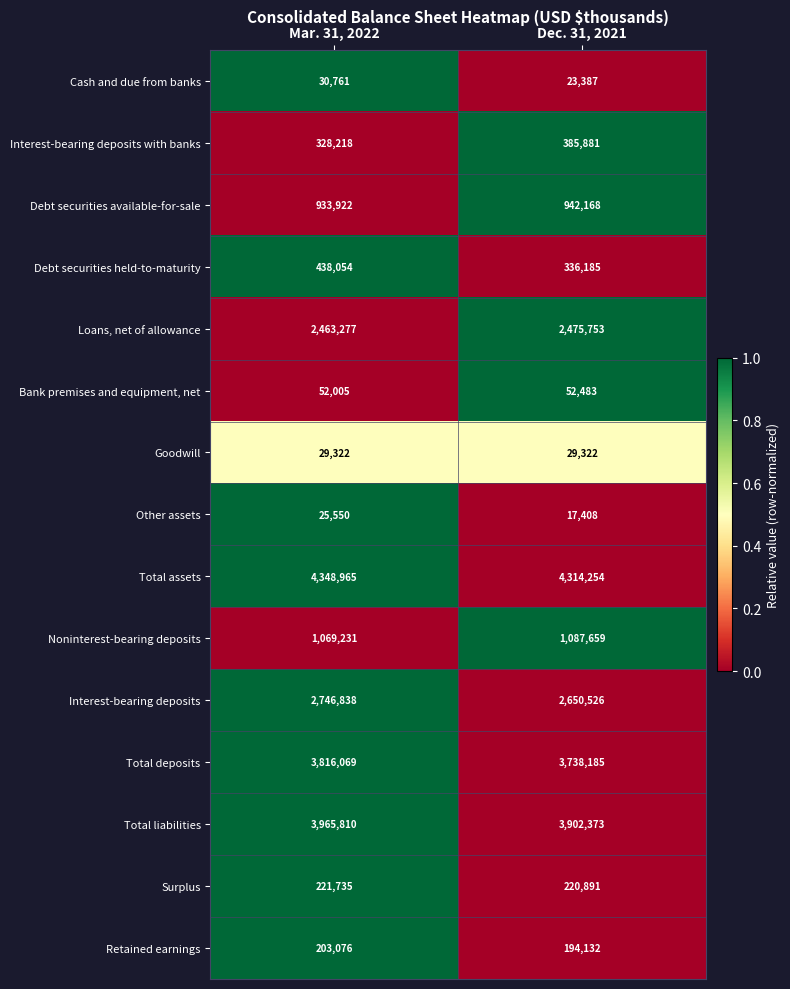

At which category is the sum across all series the highest?

Mar. 31, 2022